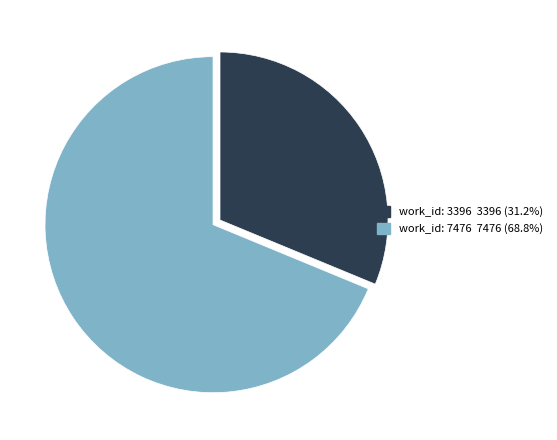

The work_id: 7476 slice represents 55% of the pie. True or false?

False